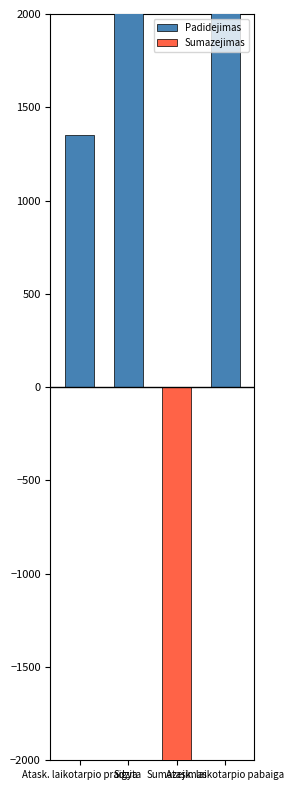

What position from the right is Sigyta?

3